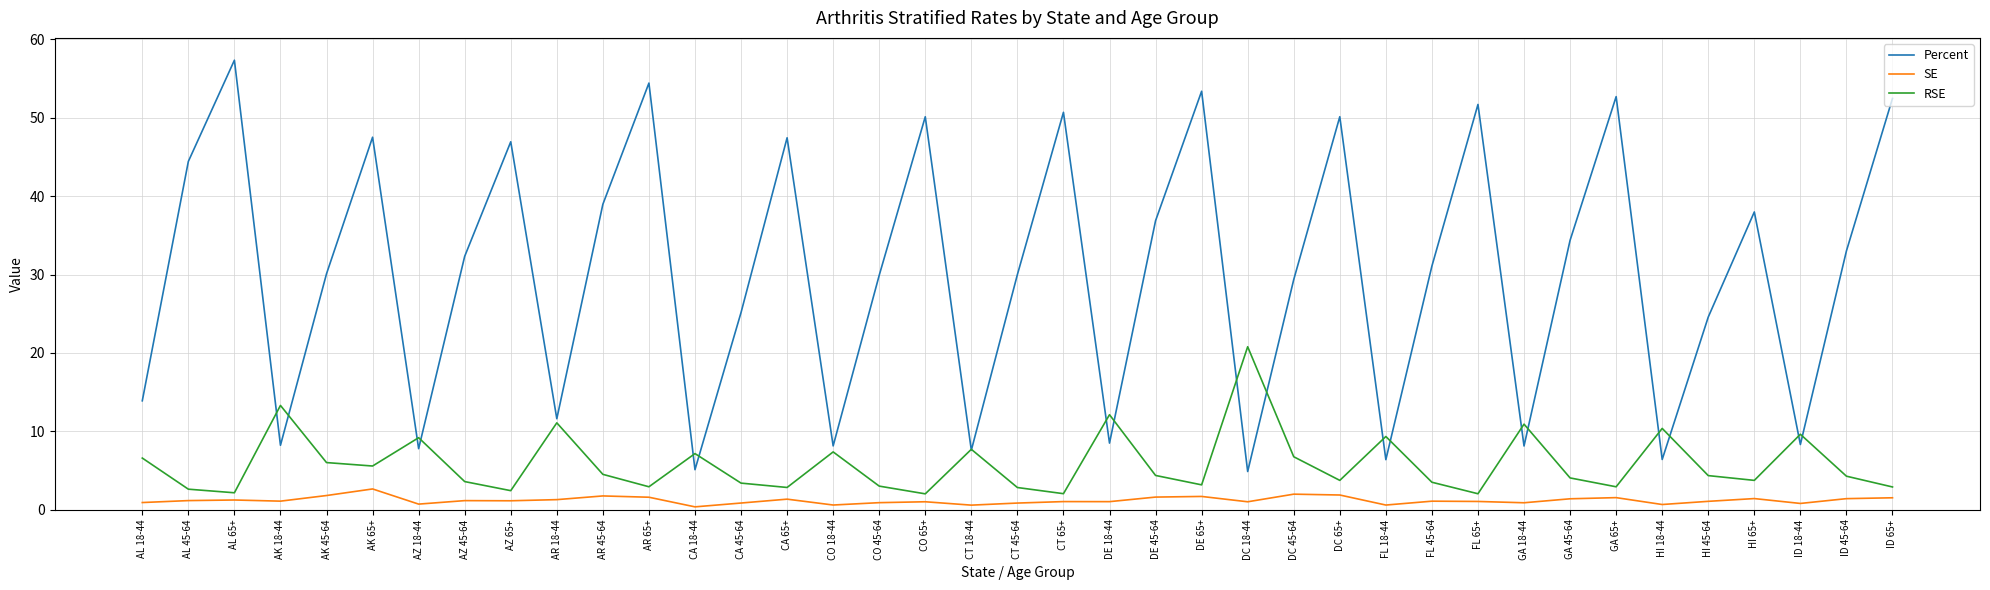

At which label does RSE first exceed 4?

AL 18-44